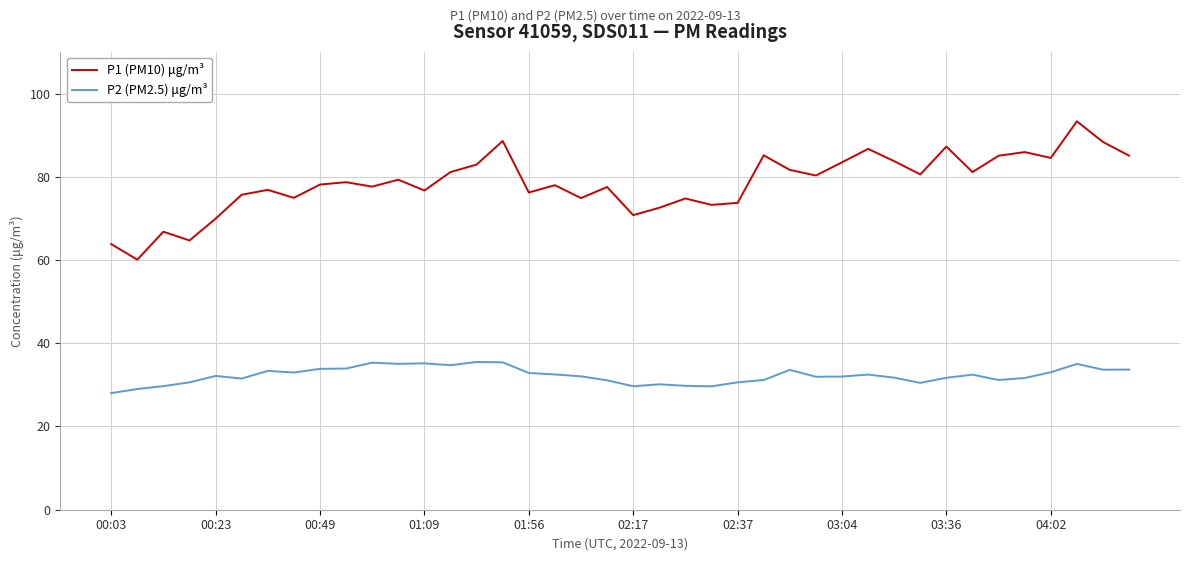

What is the maximum value shown in the chart?

93.3